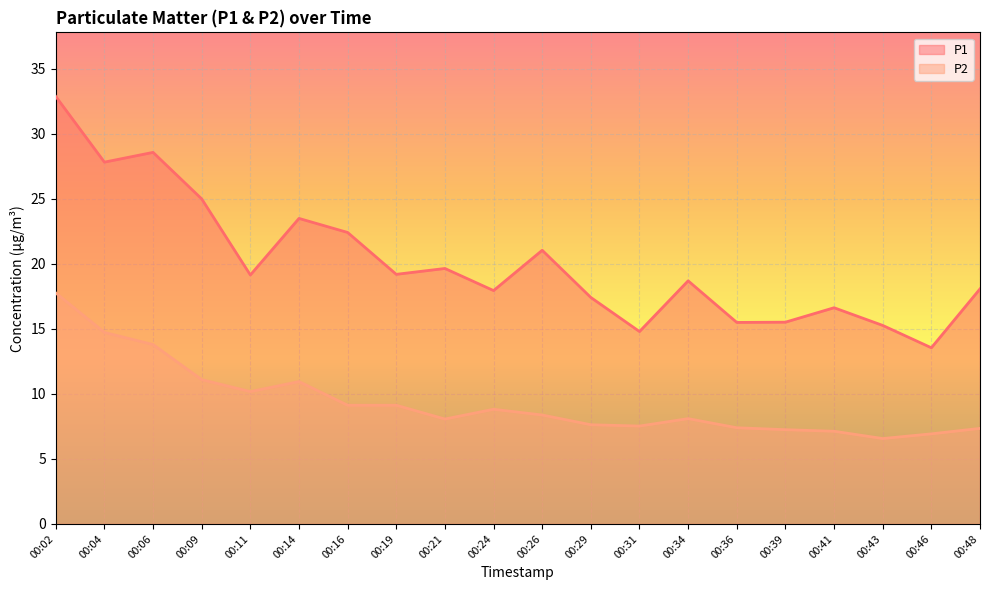

At which category is the sum across all series the highest?

00:02